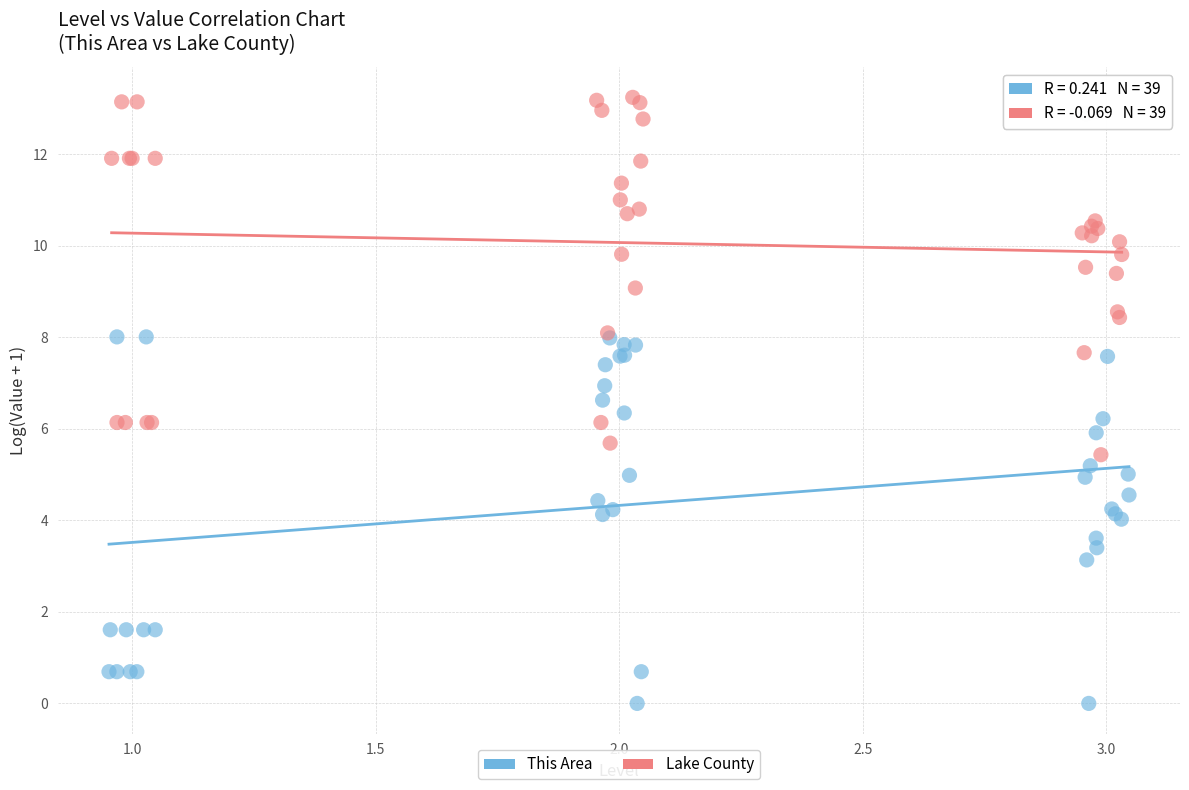

Which series has the widest spread of Y values?

This Area